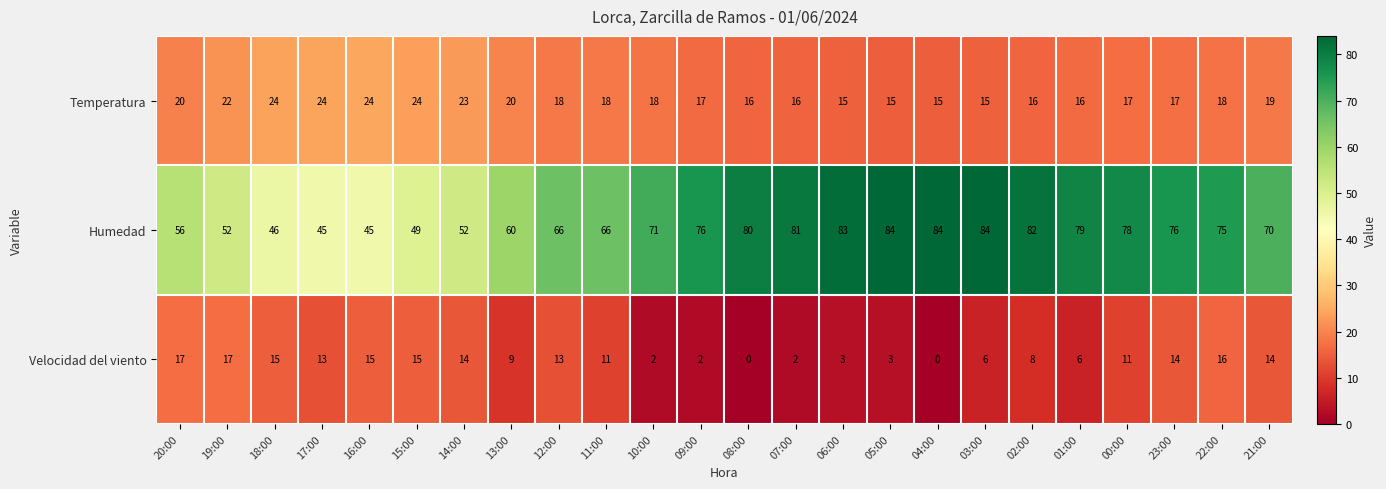

True or false: Temperatura has a value of 23 at 14:00.

True